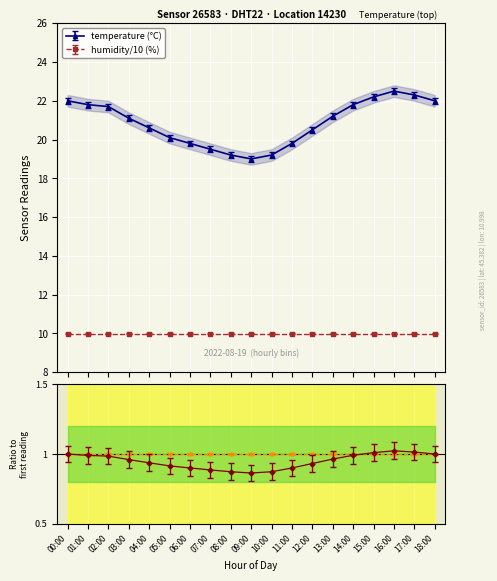

What is the approximate value at 02:00?

21.7